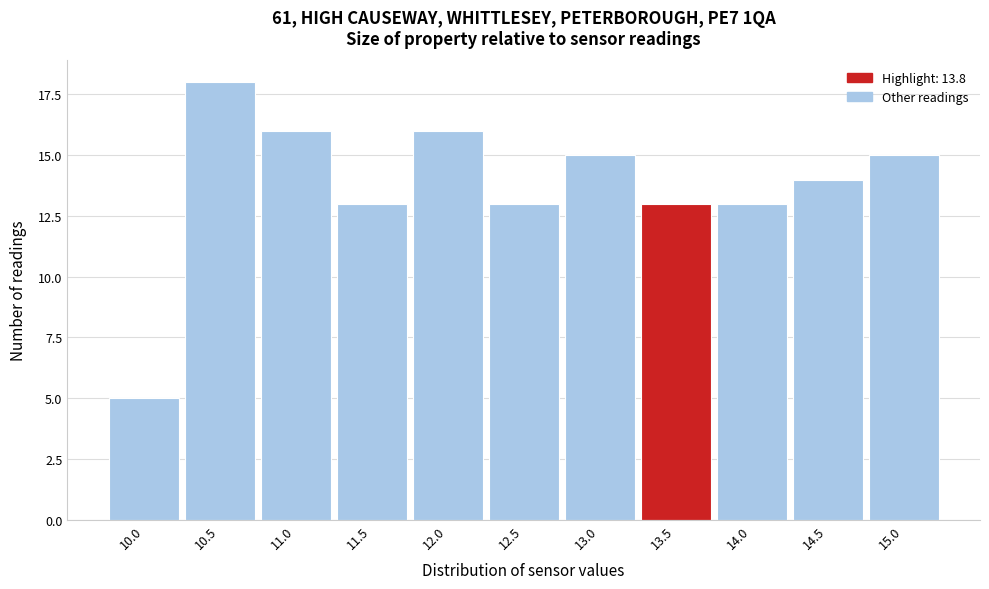

Reading right to left, what are all the values shown in this chart?

15	14	13	13	15	13	16	13	16	18	5